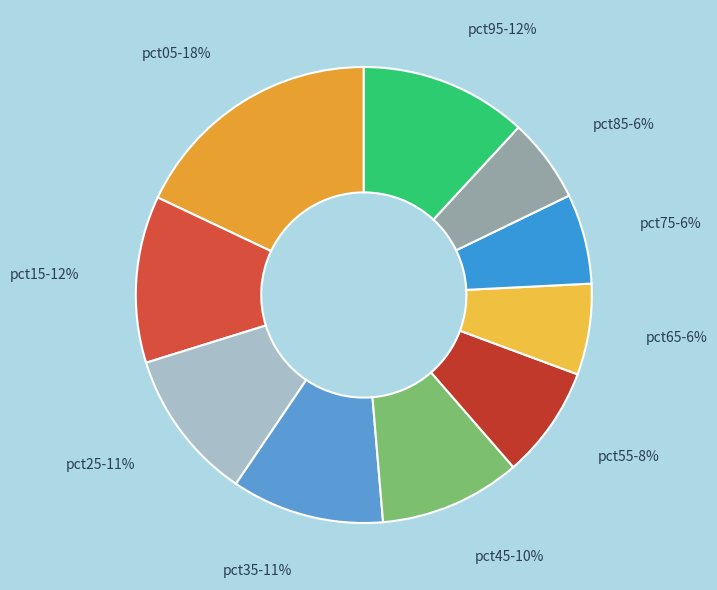

What percentage is the pct05 slice, to the nearest percent?

18%